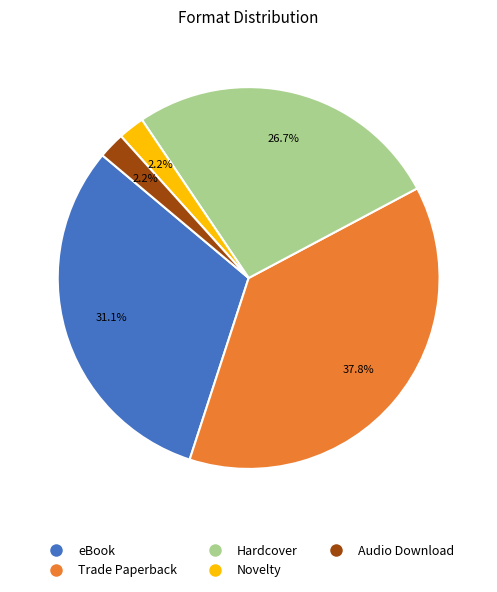

What is the largest slice in the pie chart?

Trade Paperback